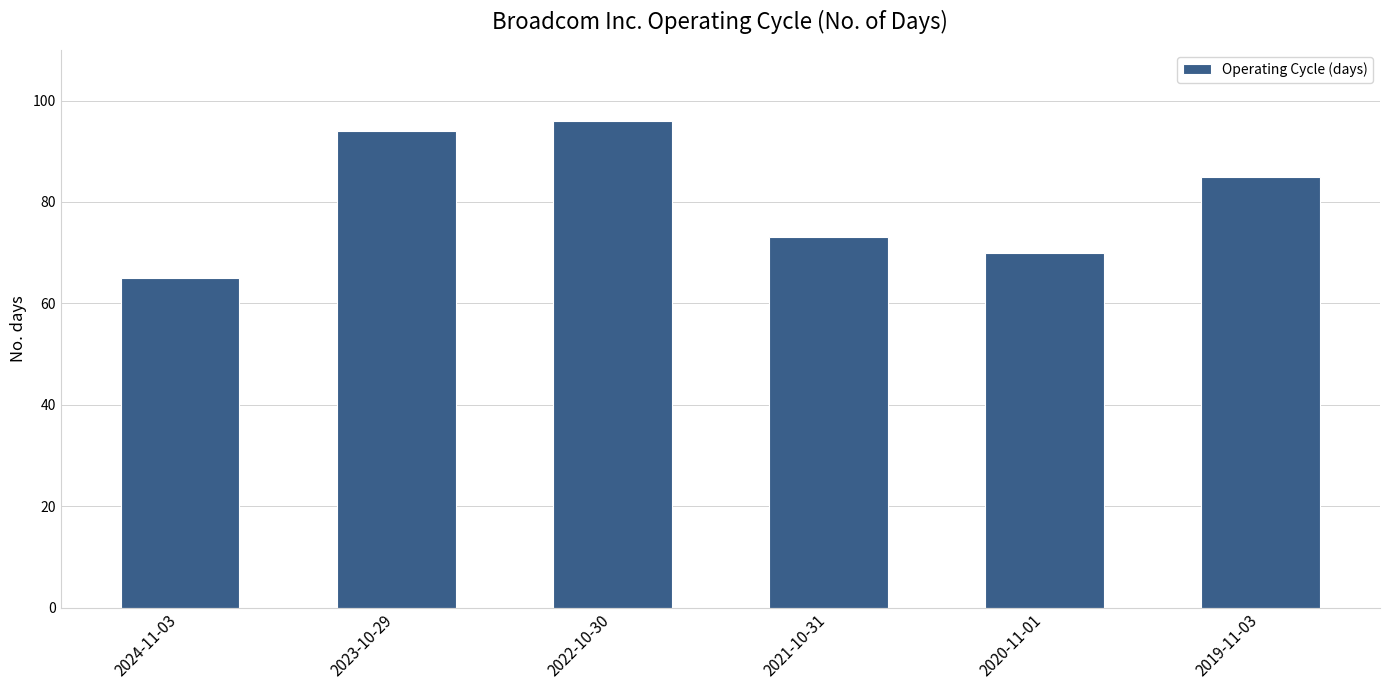

Count the number of categories in the chart.

6